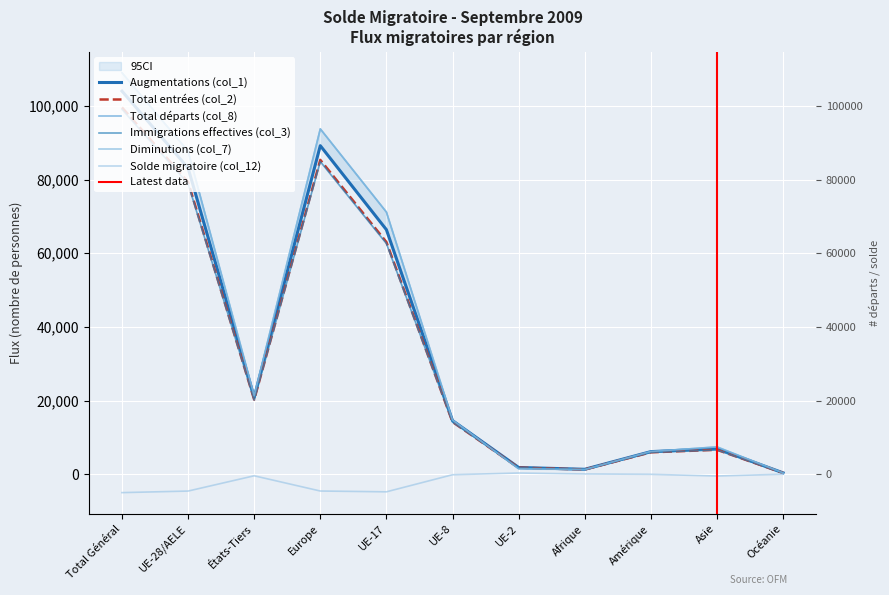

List the series in order of their peak value, highest first.

Total départs (col_8), Diminutions (col_7), Augmentations (col_1), Total entrées (col_2), Immigrations effectives (col_3), Solde migratoire (col_12)